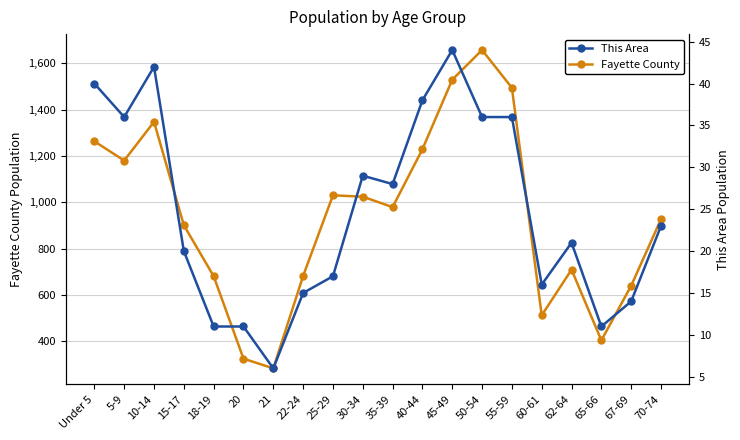

At how many categories does at least one series exceed 730?

12